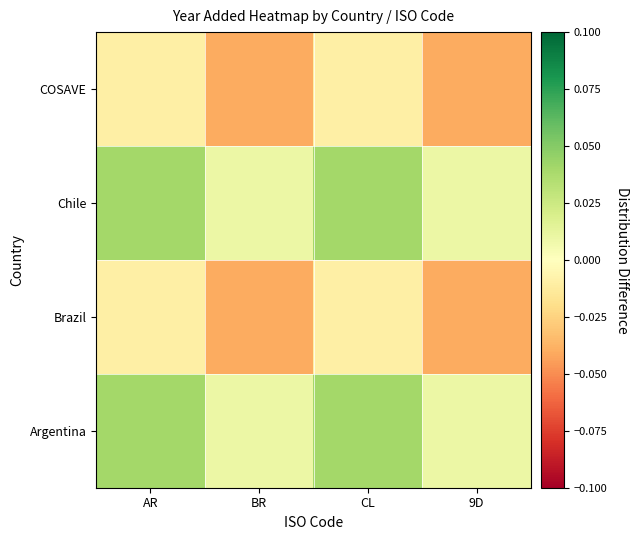

At which category is the sum across all series the highest?

AR